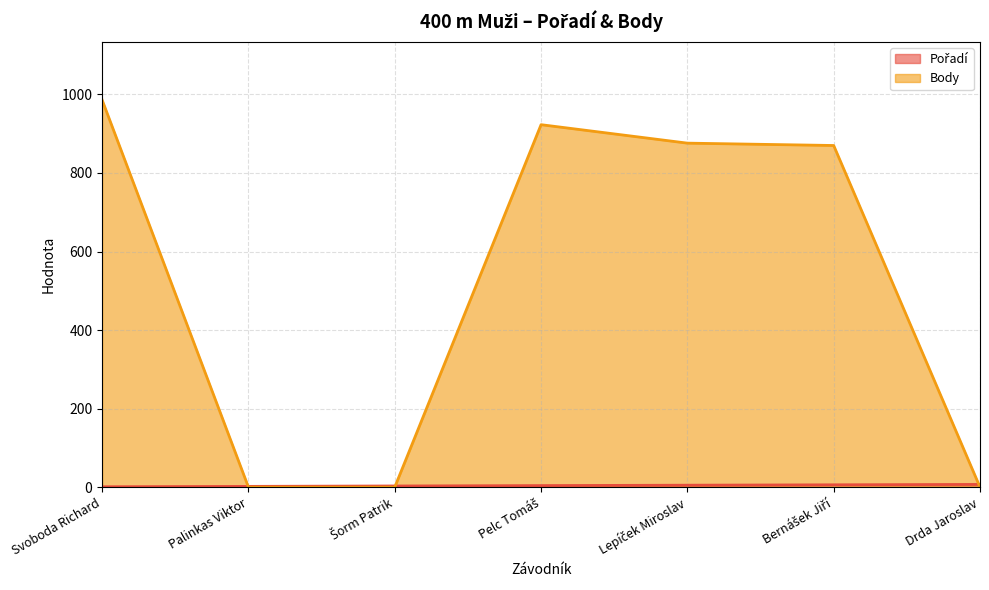

Reading left to right, transcribe all the data shown in this chart.

Pořadí: Svoboda Richard=1	Palinkas Viktor=2	Šorm Patrik=3	Pelc Tomáš=4	Lepíček Miroslav=5	Bernášek Jiří=6	Drda Jaroslav=7
Body: Svoboda Richard=986	Palinkas Viktor=0	Šorm Patrik=0	Pelc Tomáš=923	Lepíček Miroslav=876	Bernášek Jiří=870	Drda Jaroslav=0